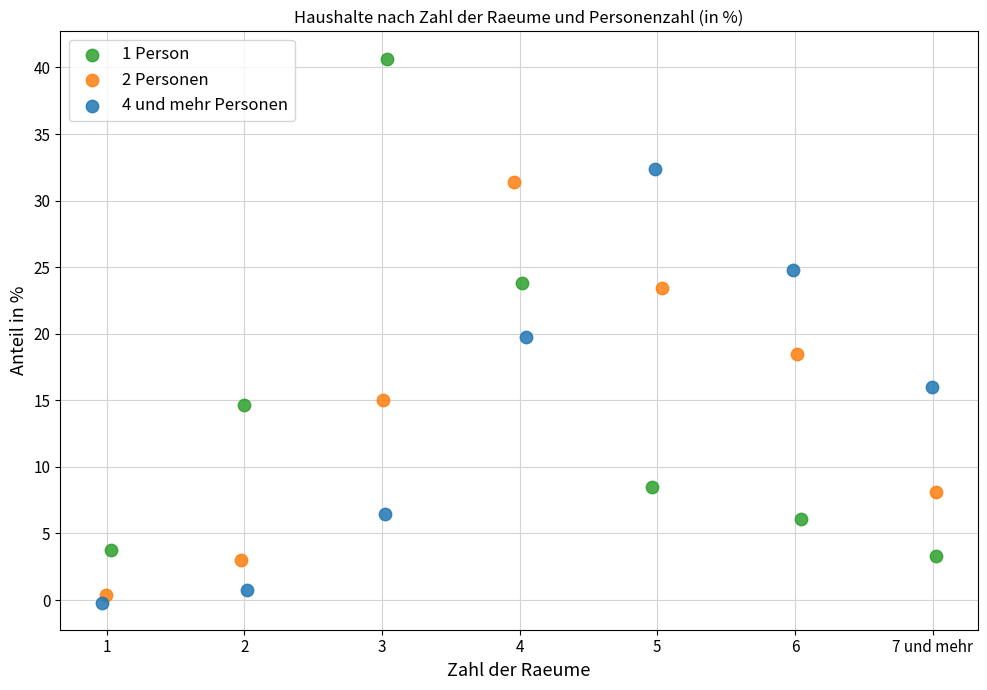

Which series has the widest spread of Y values?

1 Person